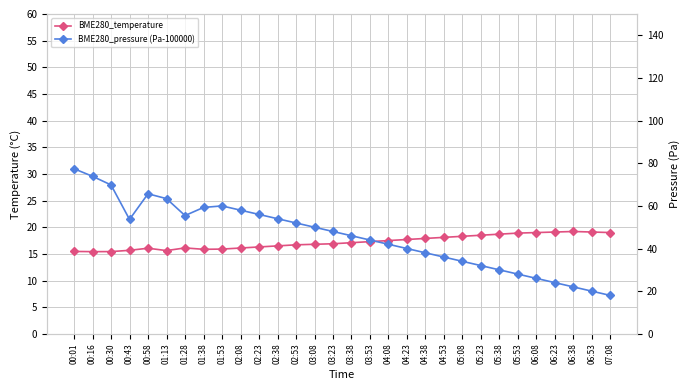

What is the label of the 20th point from the right?

02:23